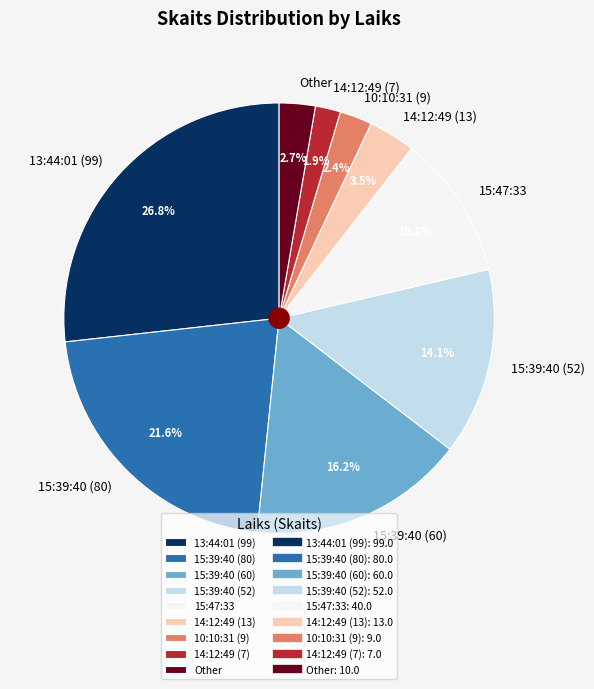

Which category has the smallest portion of the pie?

14:12:49 (7)